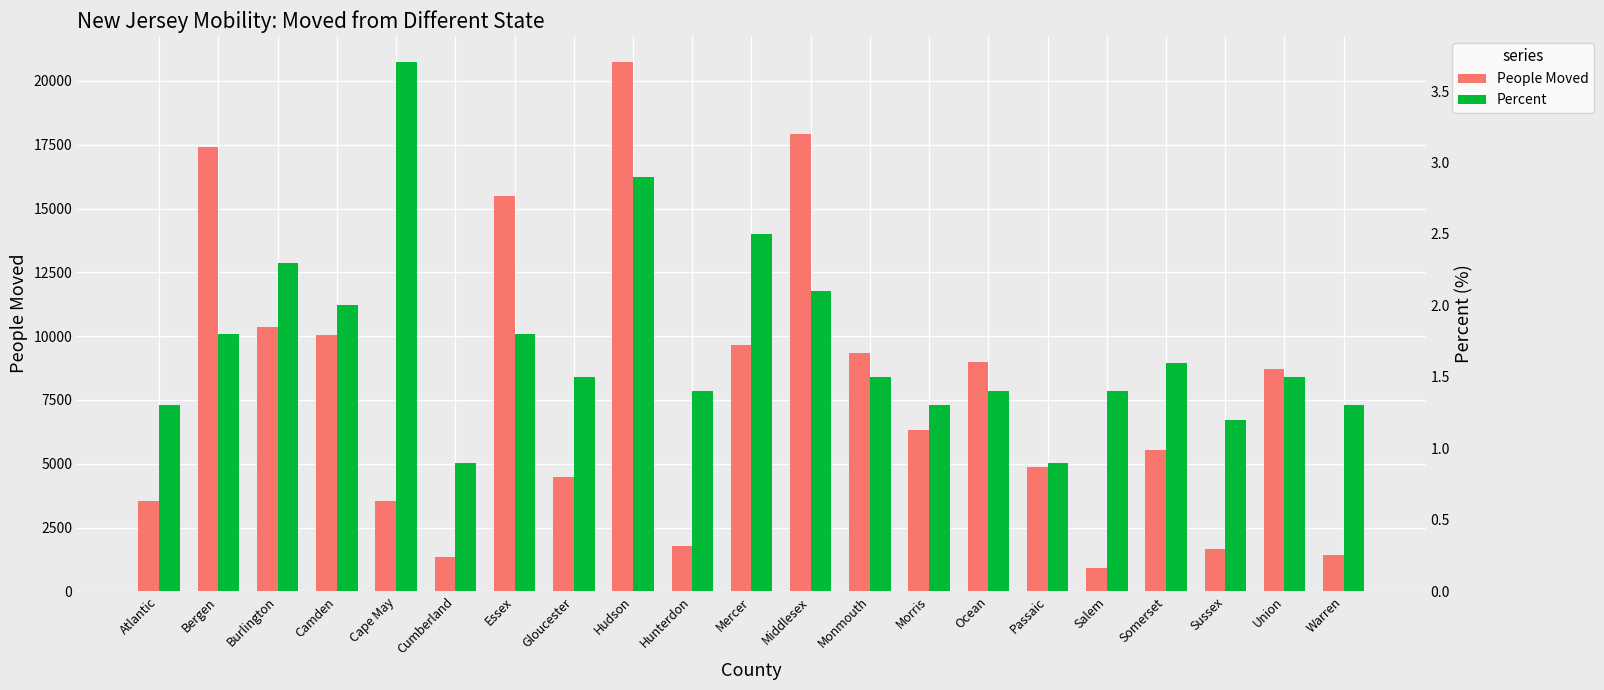

At which category is the sum across all series the highest?

Hudson